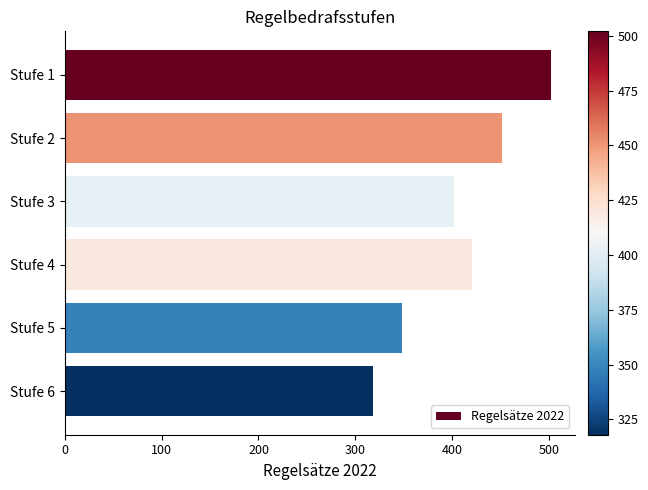

Does the chart contain any negative values?

No